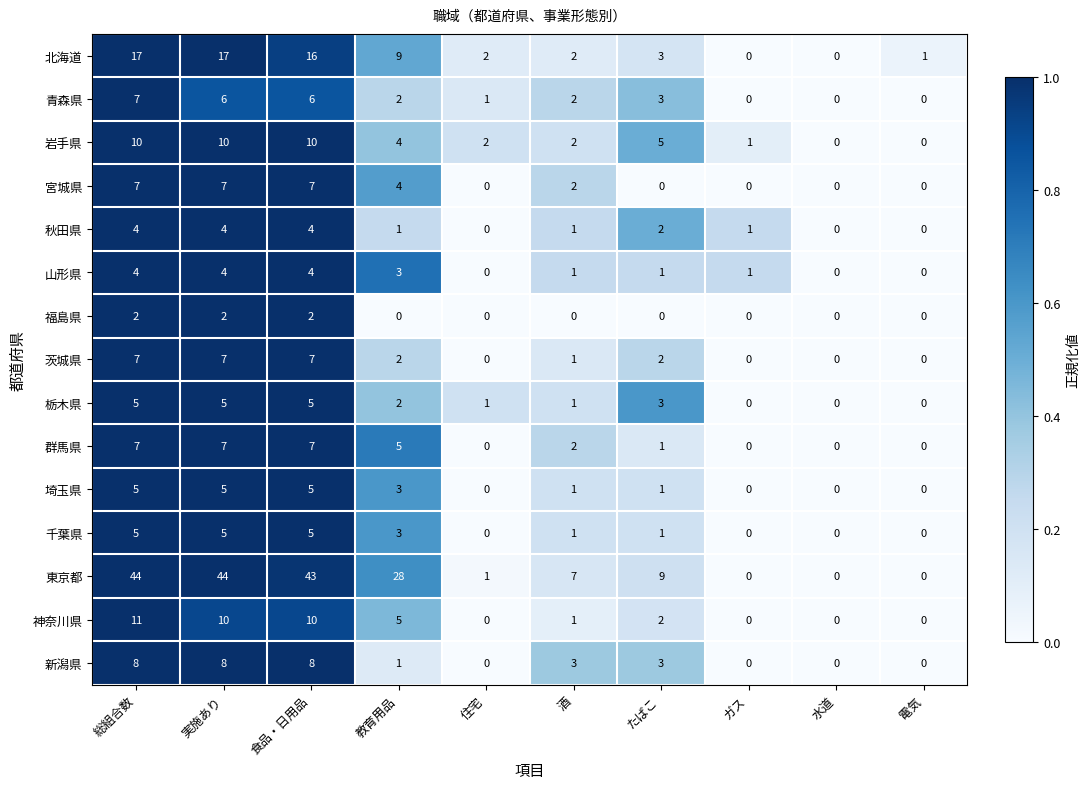

What is the maximum value shown in the chart?

44